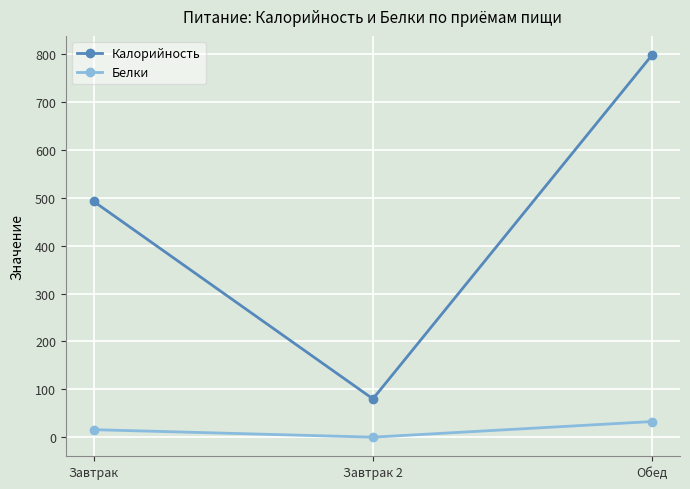

Rank the series at Обед from highest to lowest value.

Калорийность, Белки